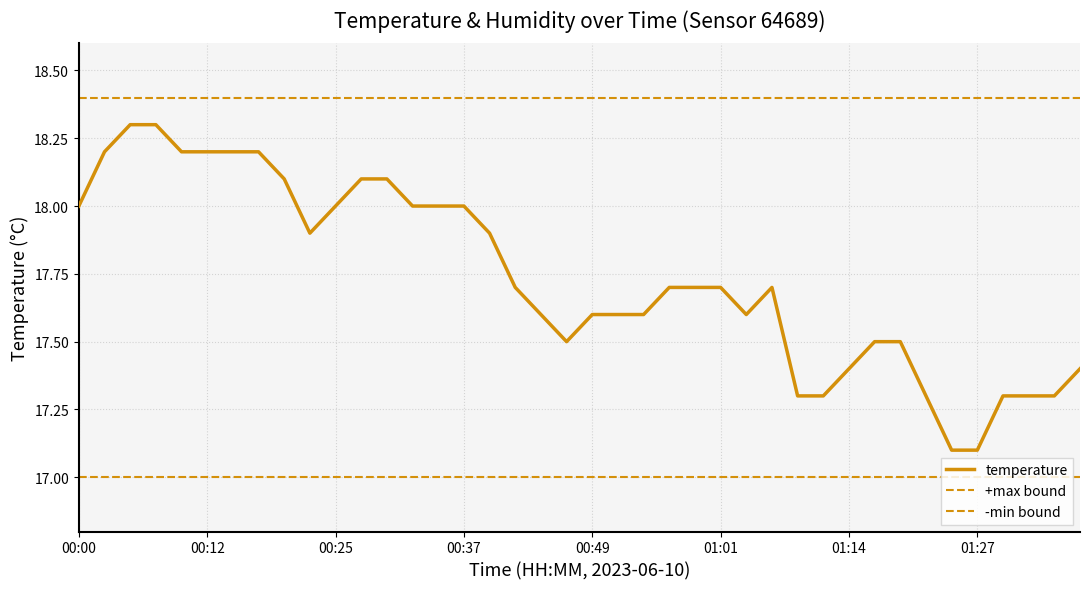

Is it true that the value at 00:34 is 32.3?

False